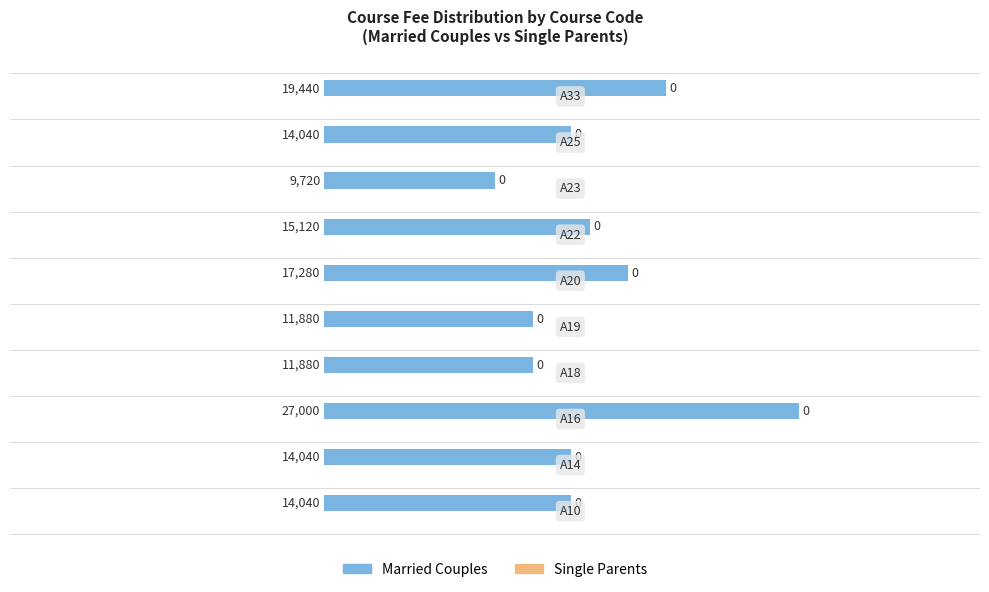

Count the values in the range 11880 to 17280.

7